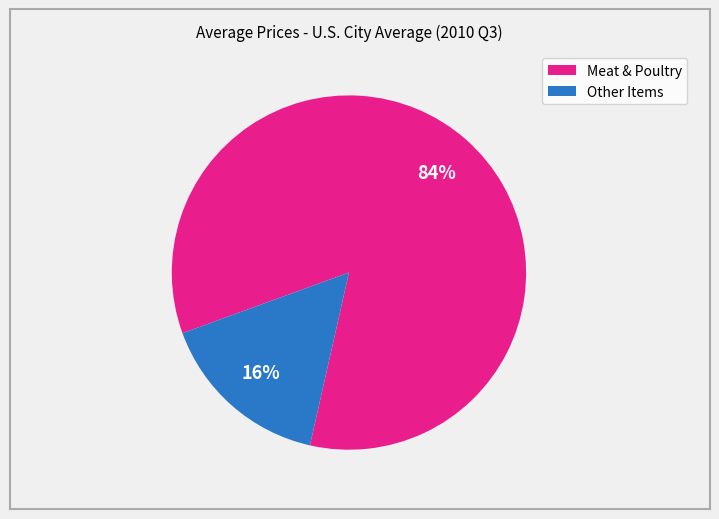

To the nearest percent, what is the difference between the largest and smallest slice percentages?

68%